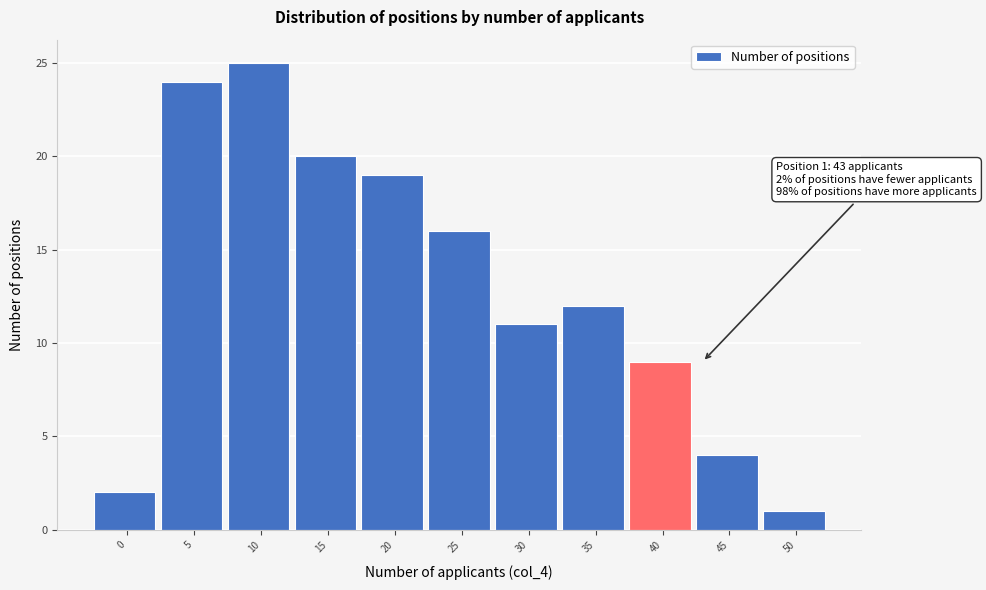

Reading right to left, transcribe all the data shown in this chart.

50=1	45=4	40=9	35=12	30=11	25=16	20=19	15=20	10=25	5=24	0=2